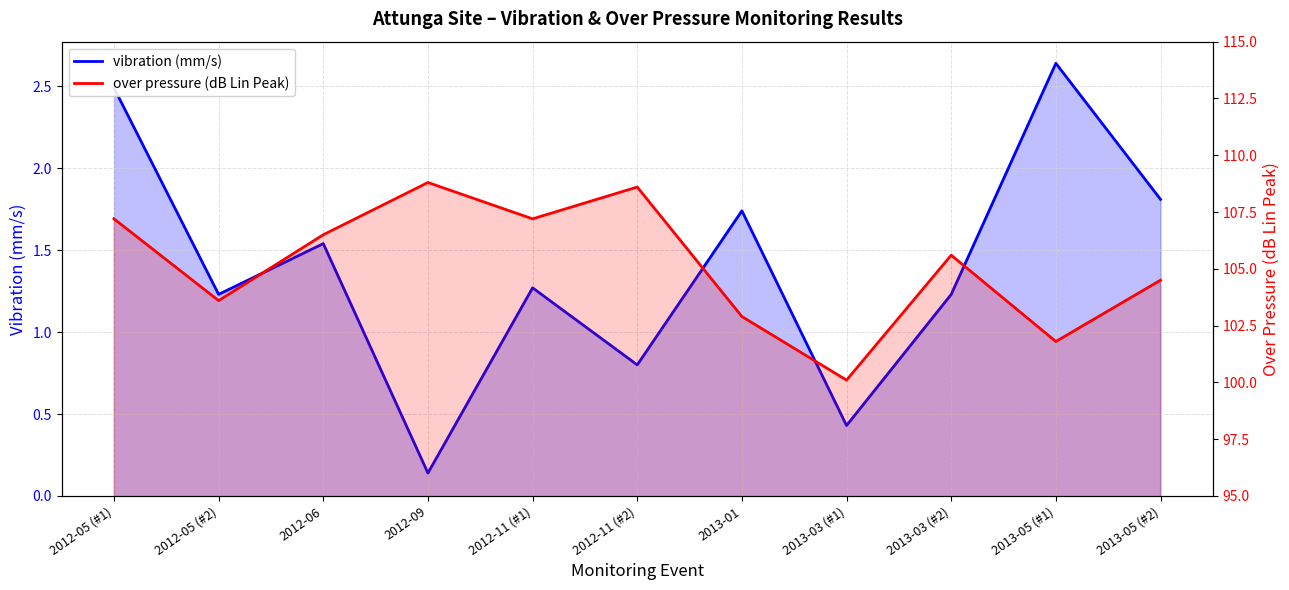

Is it true that vibration (mm/s) equals 0.4 at 2013-03 (#1)?

True